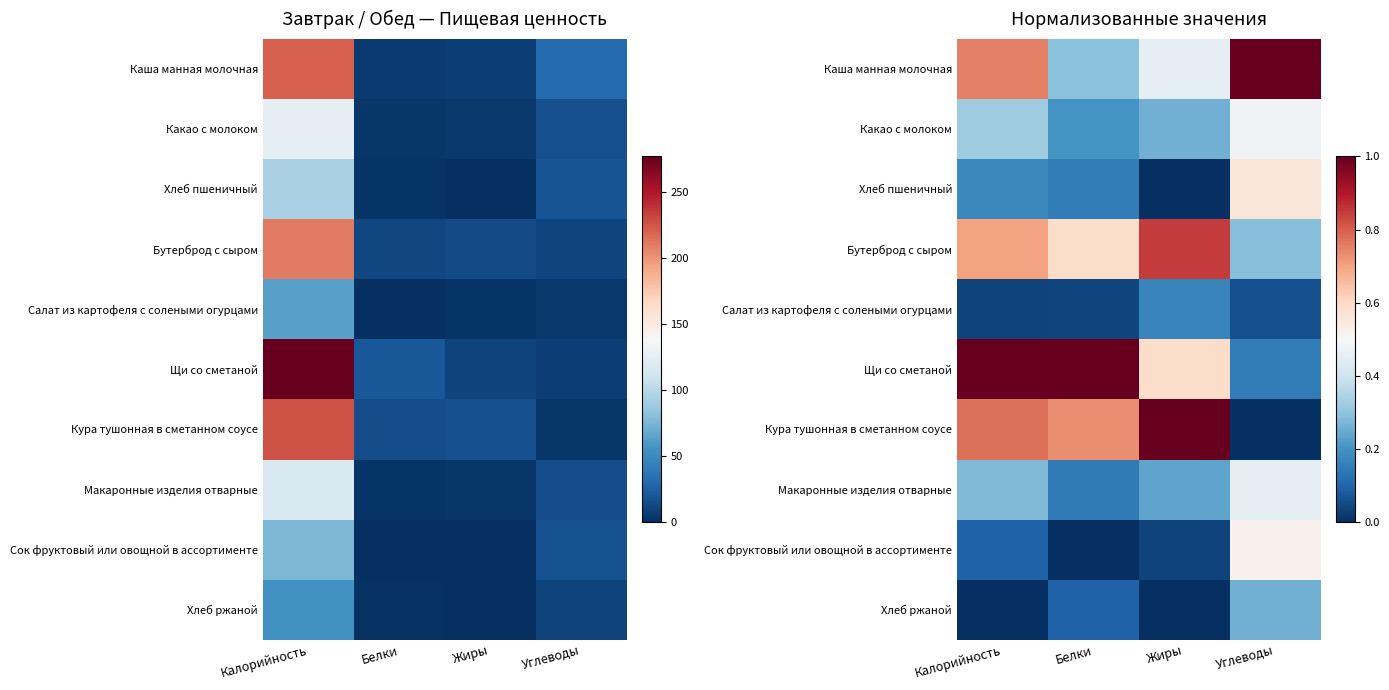

Is it true that Хлеб пшеничный equals 0.0 at Жиры?

True